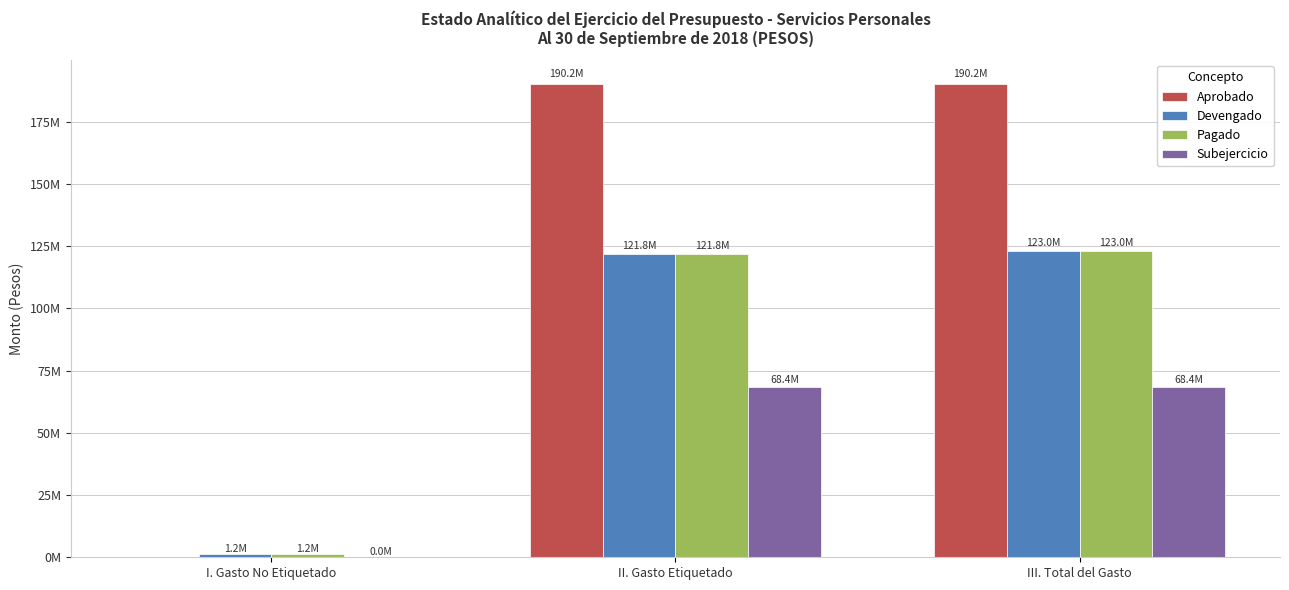

What is the greatest value displayed?

190212402.8